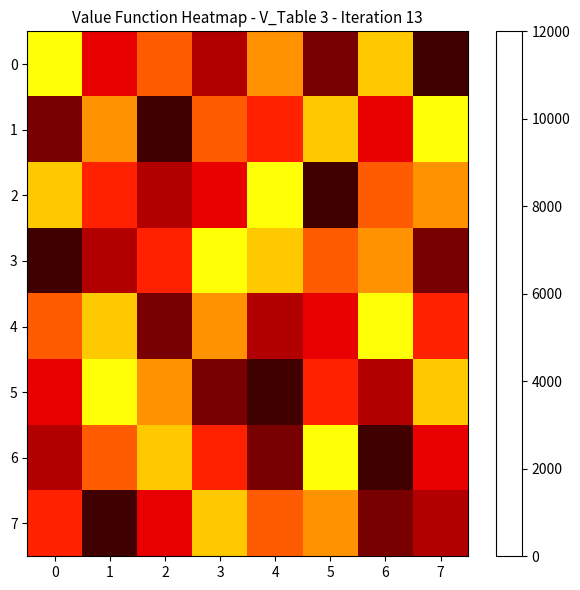

The value of 7 at 1 is 1. True or false?

True